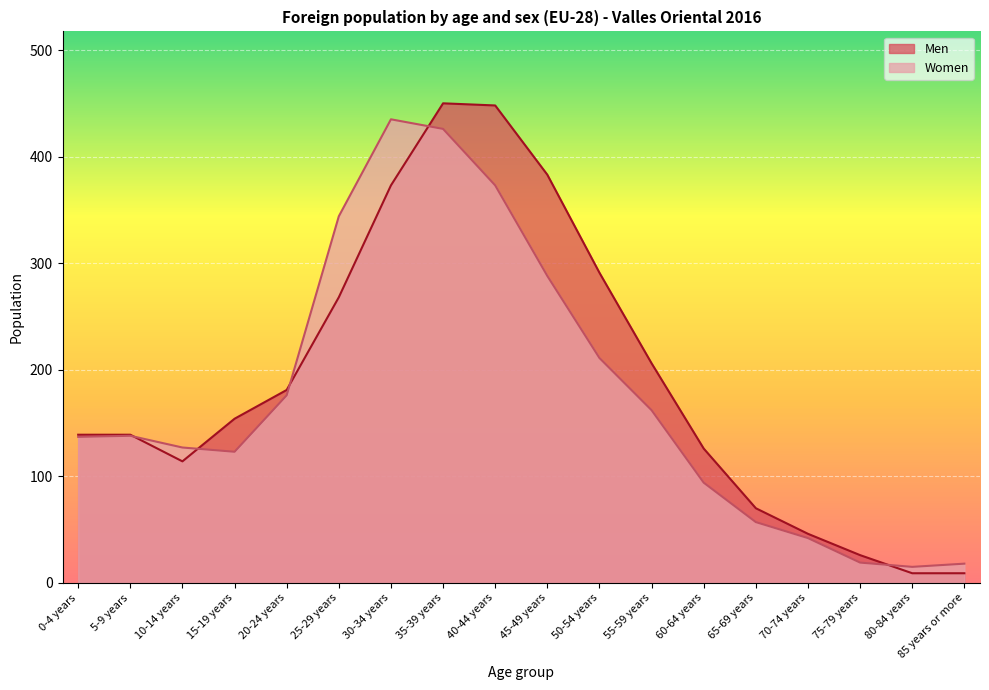

Reading left to right, transcribe all the data shown in this chart.

Men: 0-4 years=139	5-9 years=139	10-14 years=114	15-19 years=154	20-24 years=181	25-29 years=268	30-34 years=373	35-39 years=450	40-44 years=448	45-49 years=383	50-54 years=291	55-59 years=206	60-64 years=126	65-69 years=70	70-74 years=46	75-79 years=26	80-84 years=9	85 years or more=9
Women: 0-4 years=137	5-9 years=138	10-14 years=127	15-19 years=123	20-24 years=176	25-29 years=344	30-34 years=435	35-39 years=426	40-44 years=373	45-49 years=288	50-54 years=211	55-59 years=162	60-64 years=94	65-69 years=57	70-74 years=42	75-79 years=19	80-84 years=15	85 years or more=18